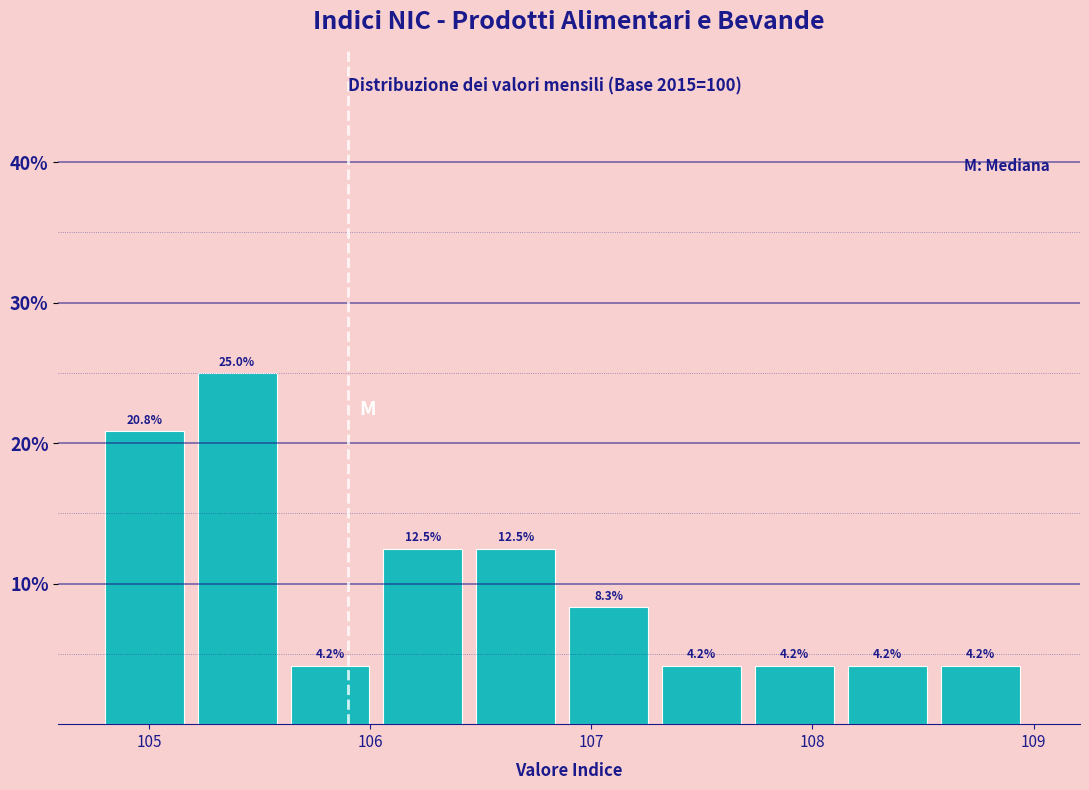

Reading left to right, list every bar in this chart as the range it spans on the x-axis followed by its height. The bar edges are not printed on the chart, so give them approximately, as read against the axis.

104.80 to 105.22: 20.8
105.22 to 105.64: 25.0
105.64 to 106.06: 4.2
106.06 to 106.48: 12.5
106.48 to 106.90: 12.5
106.90 to 107.32: 8.3
107.32 to 107.74: 4.2
107.74 to 108.16: 4.2
108.16 to 108.58: 4.2
108.58 to 109.00: 4.2